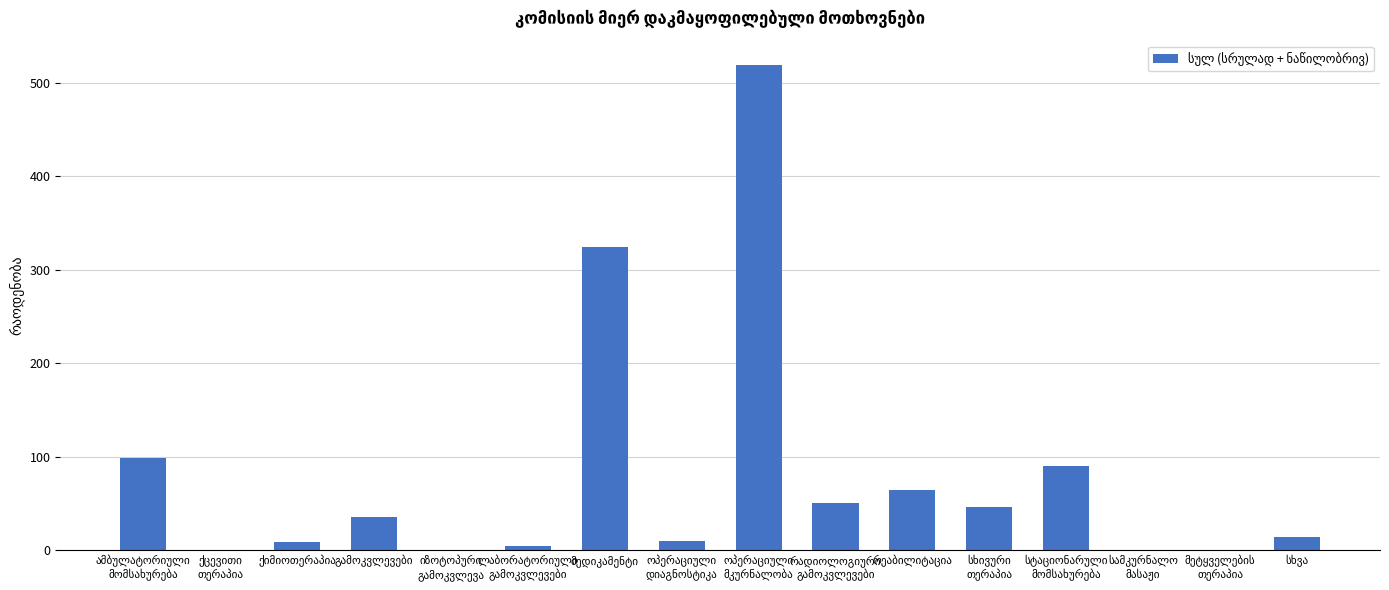

What is the maximum value shown in the chart?

519